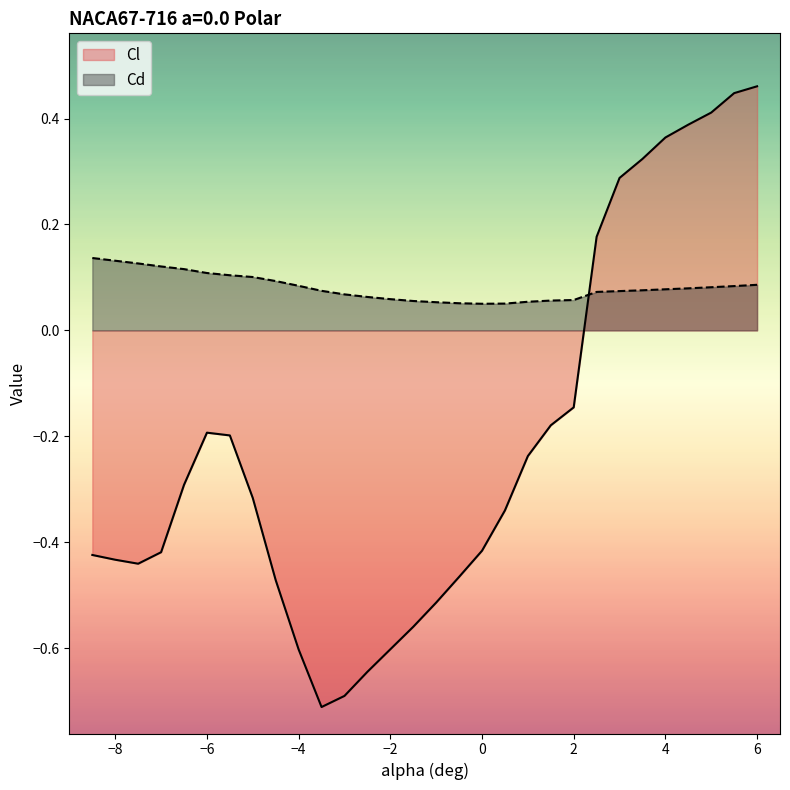

How many lines are shown in the chart?

2